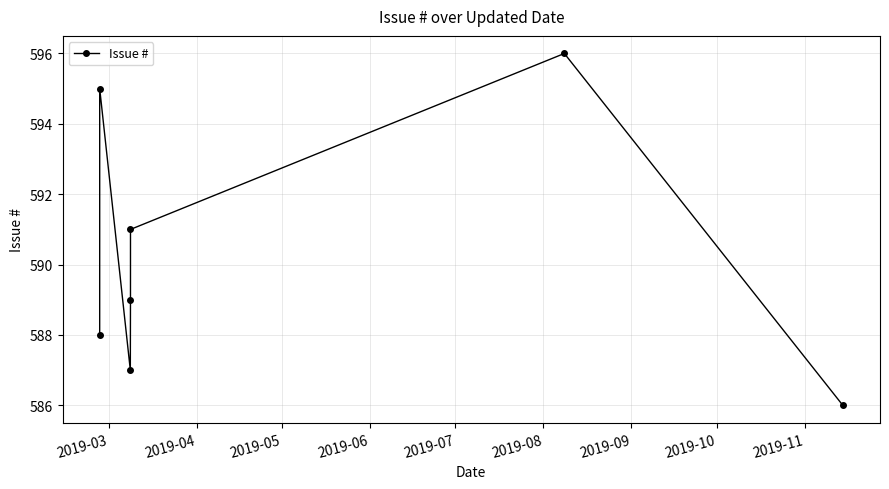

What is the difference between the second highest and second lowest values?

8